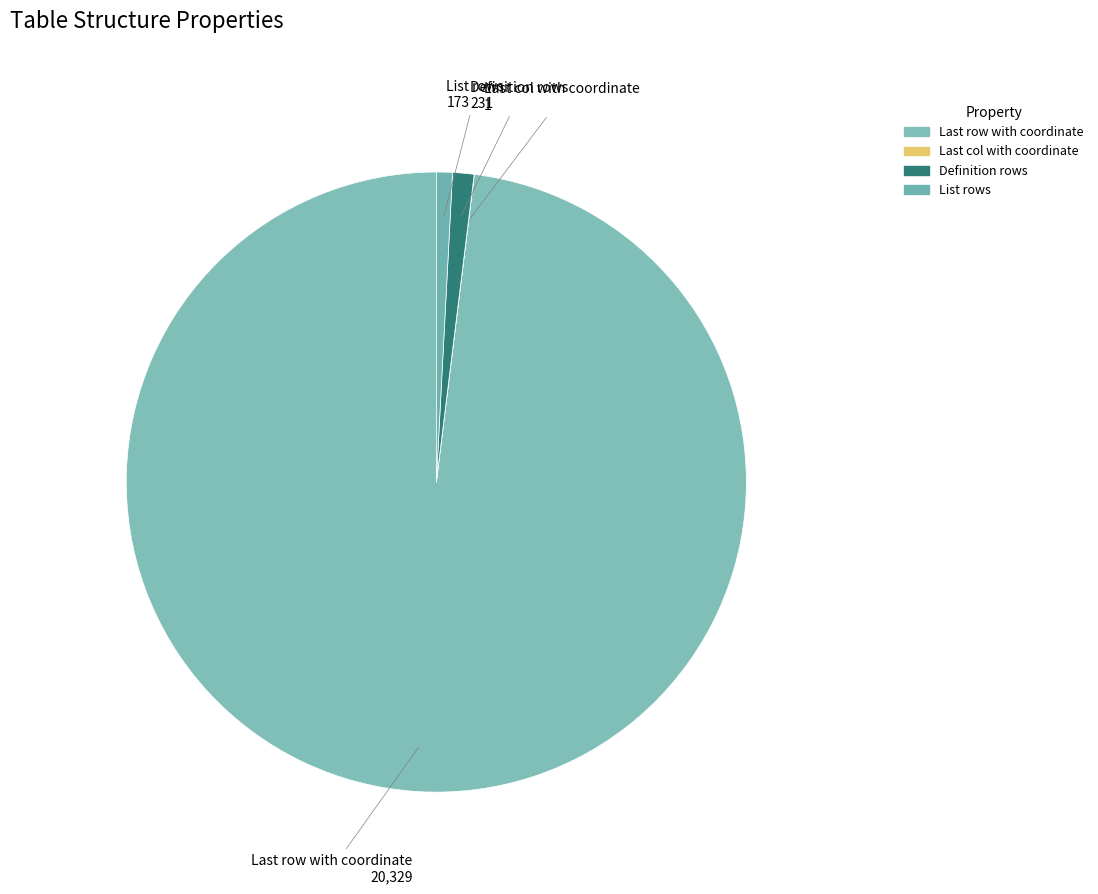

The Definition rows slice represents 11% of the pie. True or false?

False